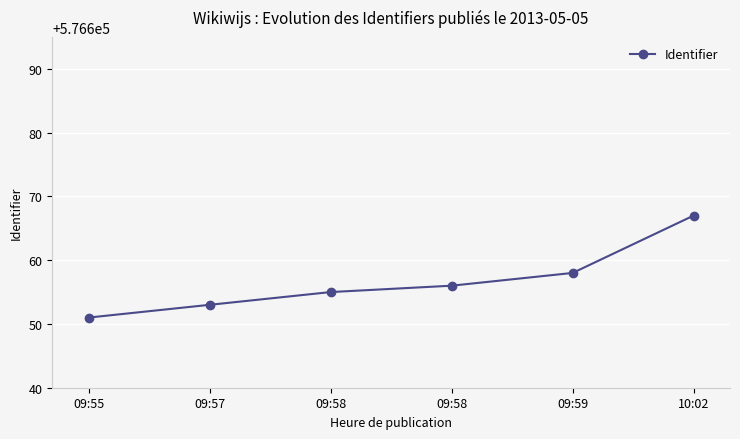

Reading left to right, transcribe all the data shown in this chart.

09:55=576651	09:57=576653	09:58=576655	09:58=576656	09:59=576658	10:02=576667